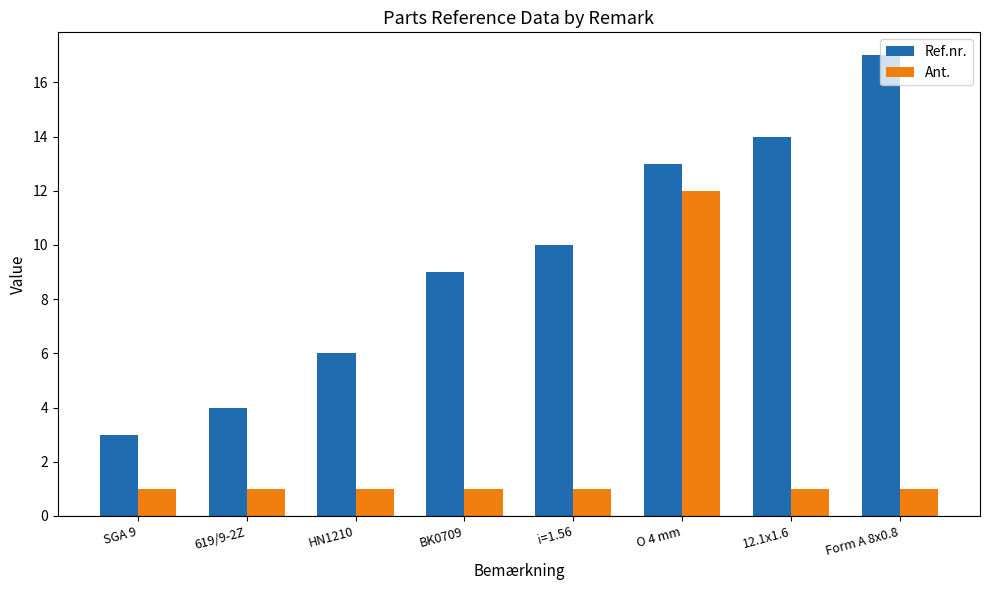

The value of Ref.nr. at O 4 mm is 4. True or false?

False